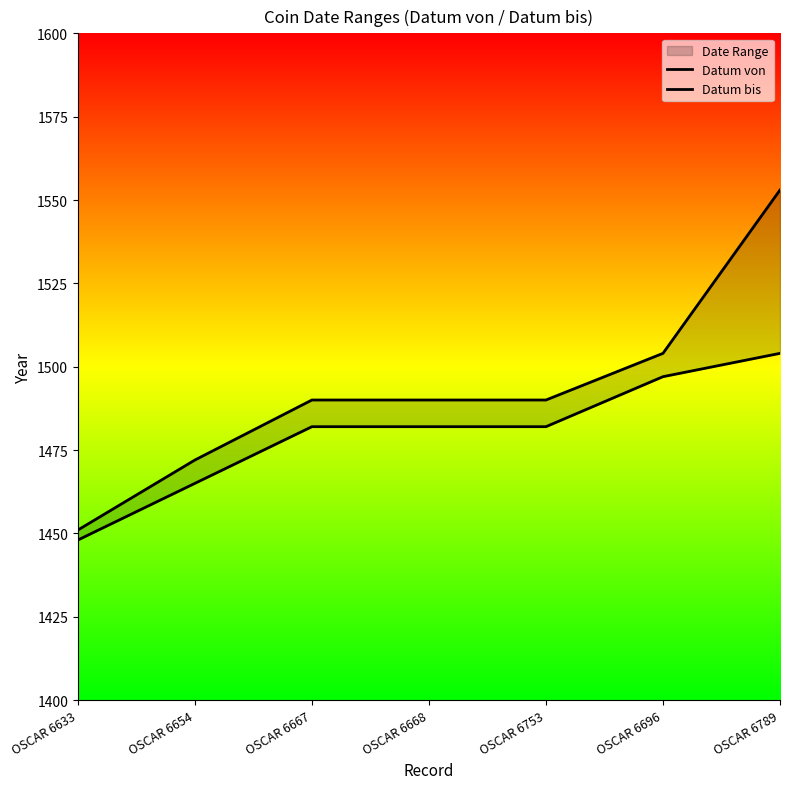

Which series has the widest spread of values?

Datum bis